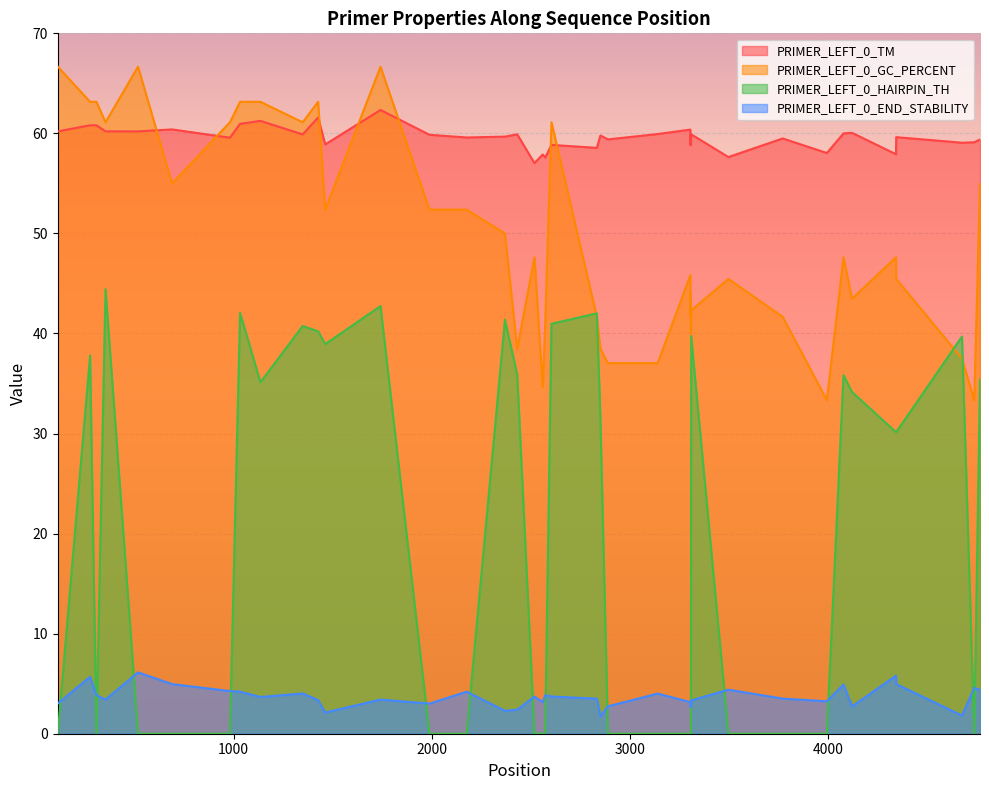

How many interior local peaks does the PRIMER_LEFT_0_END_STABILITY series have?

12